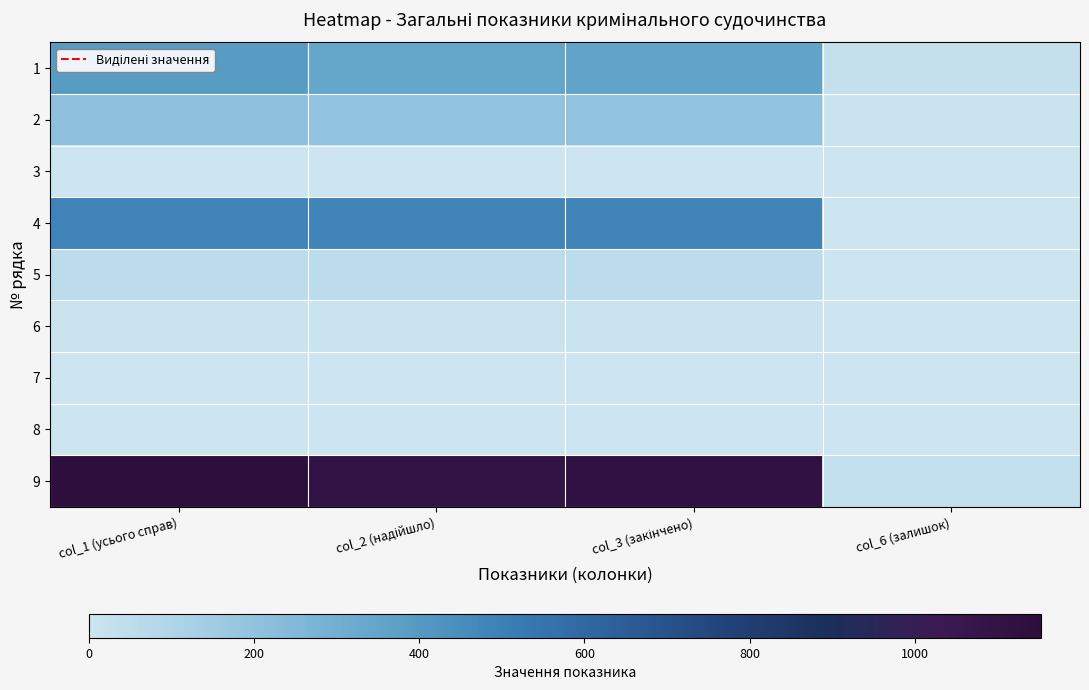

Reading left to right, transcribe all the data shown in this chart.

1: col_1 (усього справ)=390	col_2 (надійшло)=343	col_3 (закінчено)=360	col_6 (залишок)=30
2: col_1 (усього справ)=204	col_2 (надійшло)=201	col_3 (закінчено)=198	col_6 (залишок)=6
3: col_1 (усього справ)=0	col_2 (надійшло)=0	col_3 (закінчено)=0	col_6 (залишок)=0
4: col_1 (усього справ)=487	col_2 (надійшло)=485	col_3 (закінчено)=485	col_6 (залишок)=2
5: col_1 (усього справ)=58	col_2 (надійшло)=57	col_3 (закінчено)=58	col_6 (залишок)=0
6: col_1 (усього справ)=12	col_2 (надійшло)=12	col_3 (закінчено)=12	col_6 (залишок)=0
7: col_1 (усього справ)=0	col_2 (надійшло)=0	col_3 (закінчено)=0	col_6 (залишок)=0
8: col_1 (усього справ)=2	col_2 (надійшло)=2	col_3 (закінчено)=2	col_6 (залишок)=0
9: col_1 (усього справ)=1153	col_2 (надійшло)=1100	col_3 (закінчено)=1115	col_6 (залишок)=38